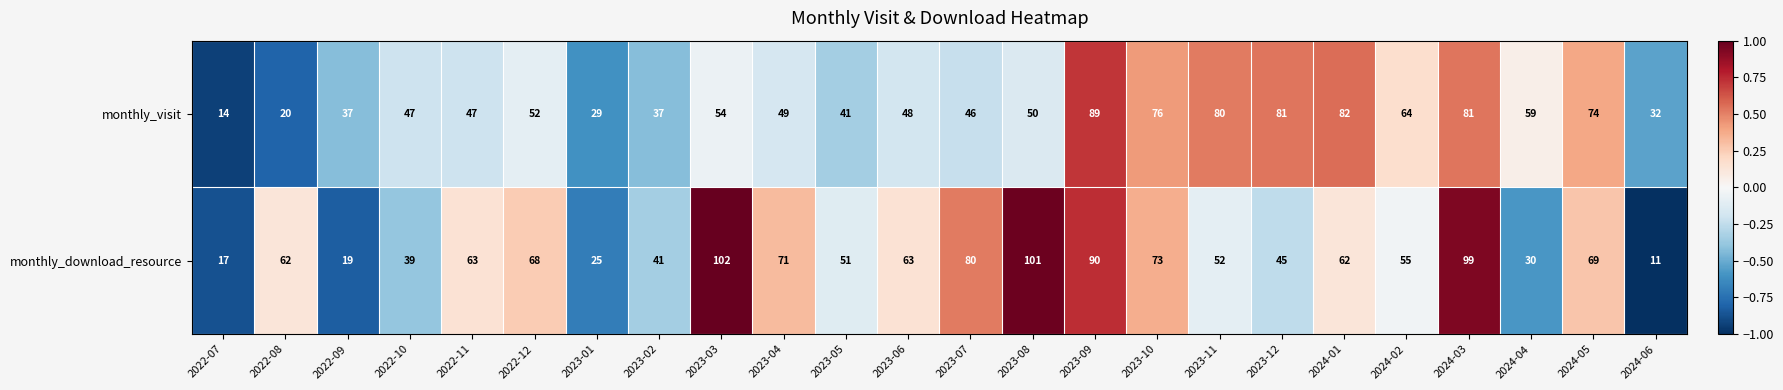

Read the monthly_visit value at 2024-04.

59